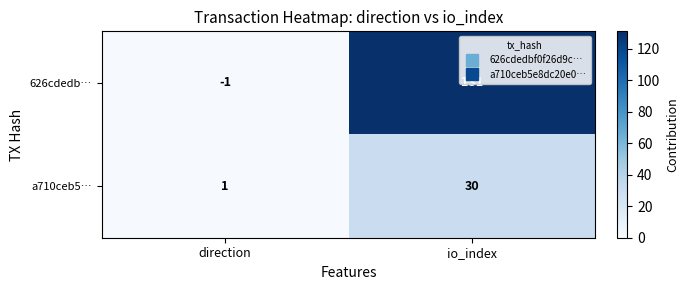

Read the 626cdedb… value at io_index, to the nearest 10.

130